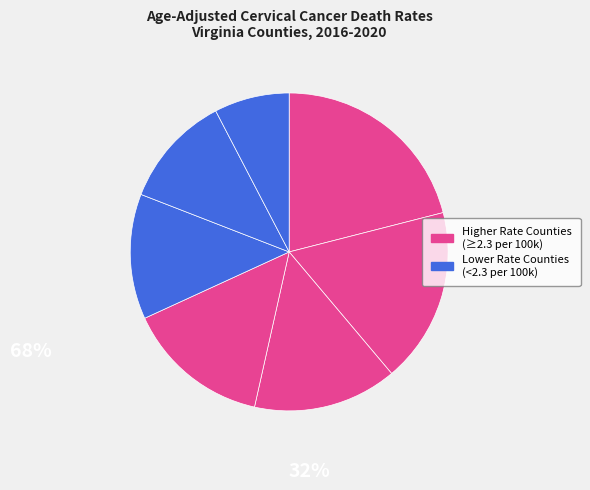

How many slices are in this pie chart?

7